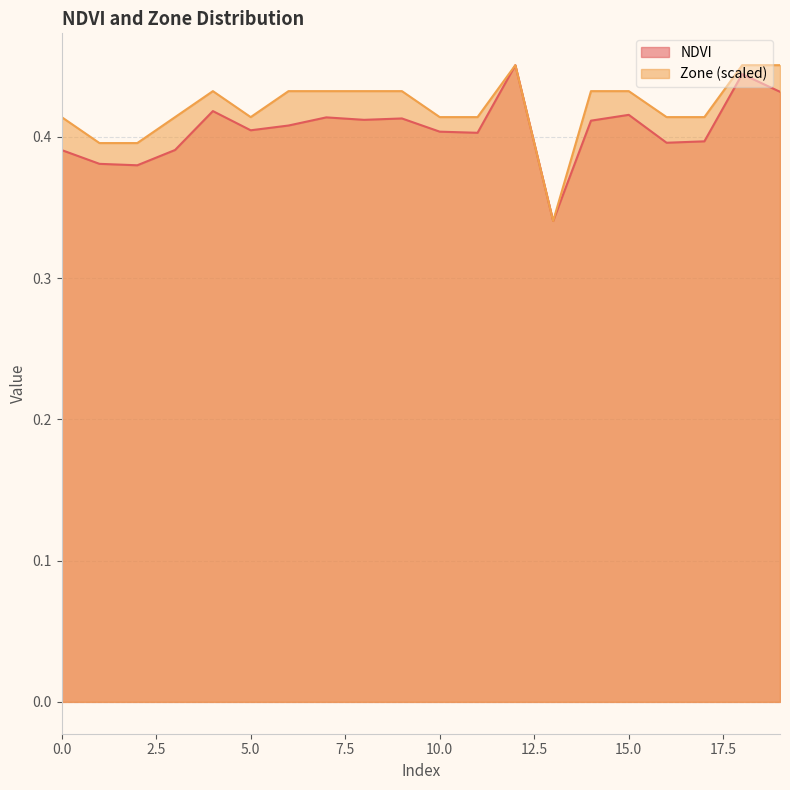

What is the value of the Zone point at the 16th from the left?

0.4